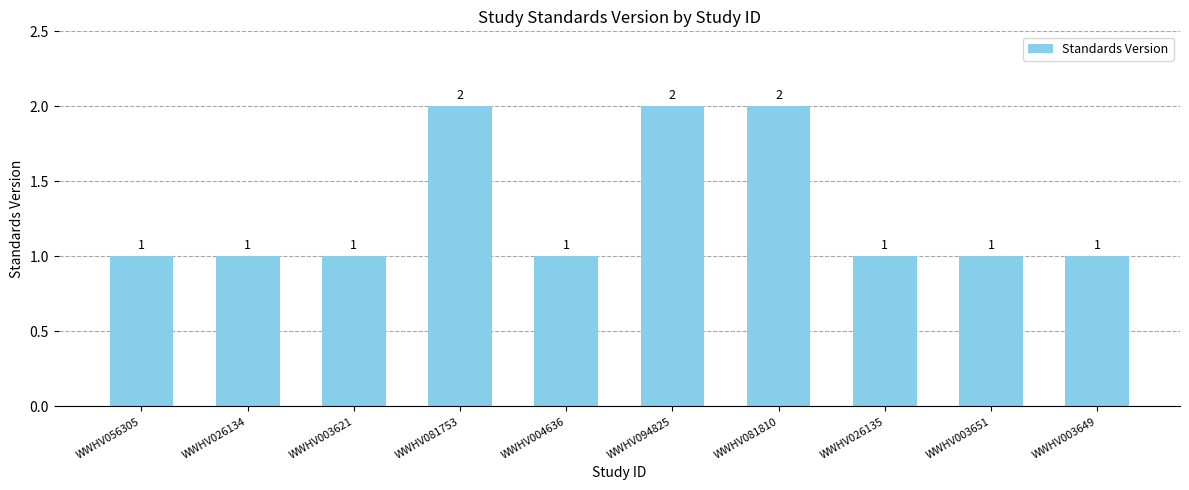

What is the difference between the maximum and minimum values?

1